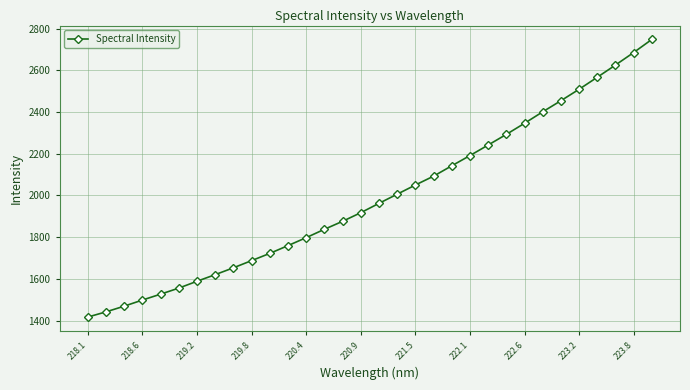

Reading right to left, what are all the values shown in this chart?

2747.7	2684.9	2625.0	2566.5	2509.0	2454.2	2401.0	2346.0	2292.8	2241.8	2191.4	2142.4	2092.7	2050.2	2006.3	1962.4	1917.6	1876.3	1838.0	1798.0	1759.9	1722.5	1687.9	1653.4	1620.6	1588.9	1556.1	1527.0	1498.8	1469.4	1442.1	1417.2